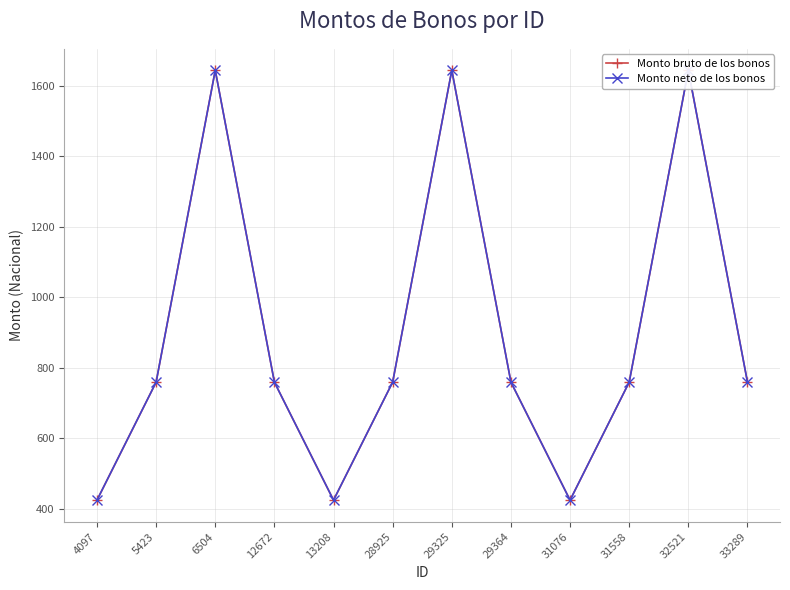

What is the approximate value of Monto neto de los bonos at 13208?

423.8